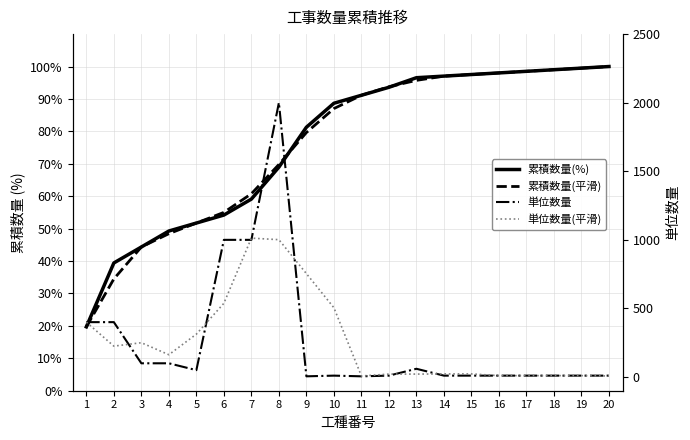

Reading left to right, what are all the values shown in this chart?

累積数量(%): 1=19.7	2=39.4	3=44.3	4=49.3	5=51.7	6=54.2	7=59.1	8=69.0	9=81.3	10=88.7	11=91.1	12=93.6	13=96.6	14=97.0	15=97.5	16=98.0	17=98.5	18=99.0	19=99.5	20=100.0
累積数量(平滑): 1=19.7	2=34.5	3=44.3	4=48.4	5=51.7	6=55.0	7=60.8	8=69.8	9=79.6	10=87.0	11=91.1	12=93.8	13=95.7	14=97.0	15=97.5	16=98.0	17=98.5	18=99.0	19=99.5	20=100.0
単位数量: 1=400.0	2=400.0	3=100.0	4=100.0	5=50.0	6=1000.0	7=1000.0	8=2000.0	9=5.0	10=10.0	11=5.0	12=10.0	13=60.0	14=10.0	15=10.0	16=10.0	17=10.0	18=10.0	19=10.0	20=10.0
単位数量(平滑): 1=400.0	2=225.0	3=250.0	4=162.5	5=312.5	6=537.5	7=1012.5	8=1001.2	9=753.8	10=505.0	11=7.5	12=21.2	13=21.2	14=22.5	15=22.5	16=10.0	17=10.0	18=10.0	19=10.0	20=7.5